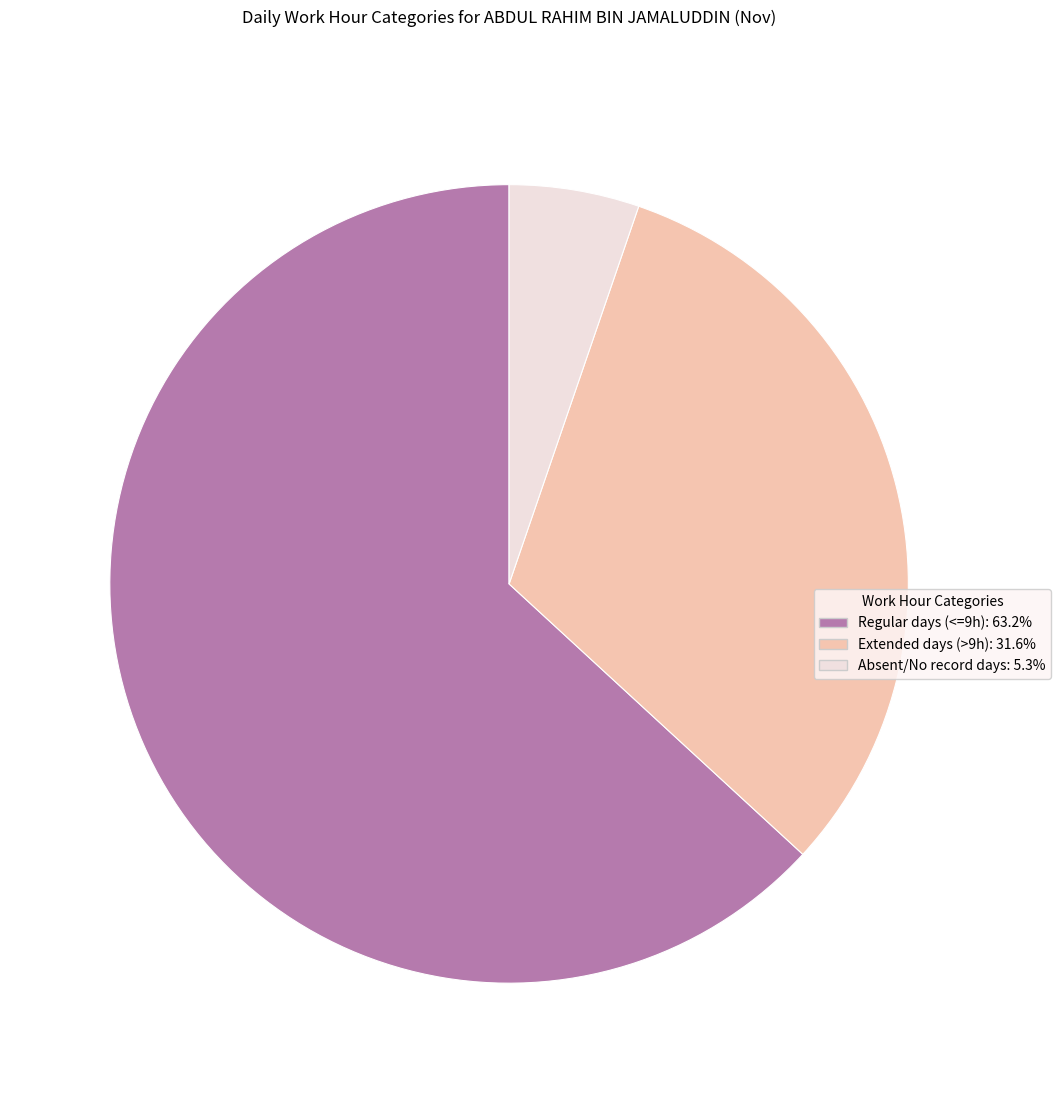

Does any single category account for the majority?

Yes